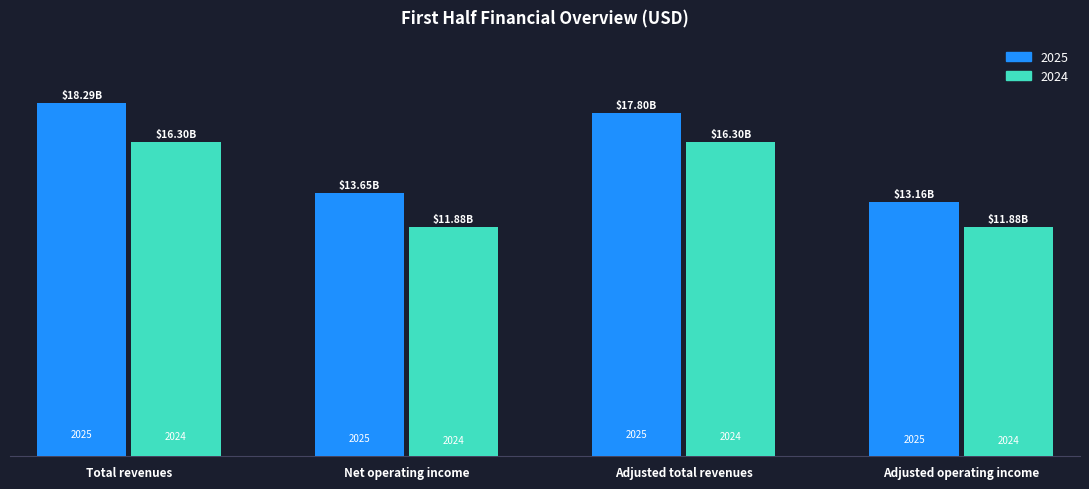

What is the label of the 3rd bar from the right?

Net operating income